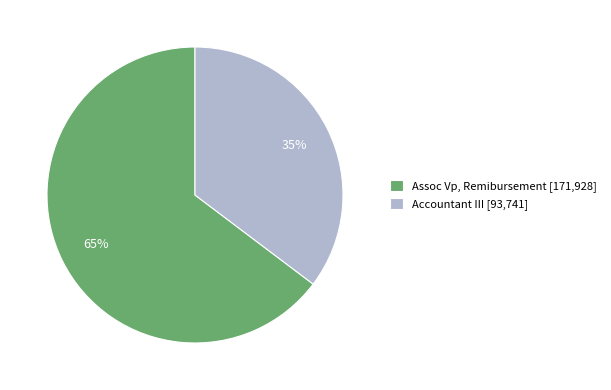

Is there any slice that represents more than half of the pie?

Yes